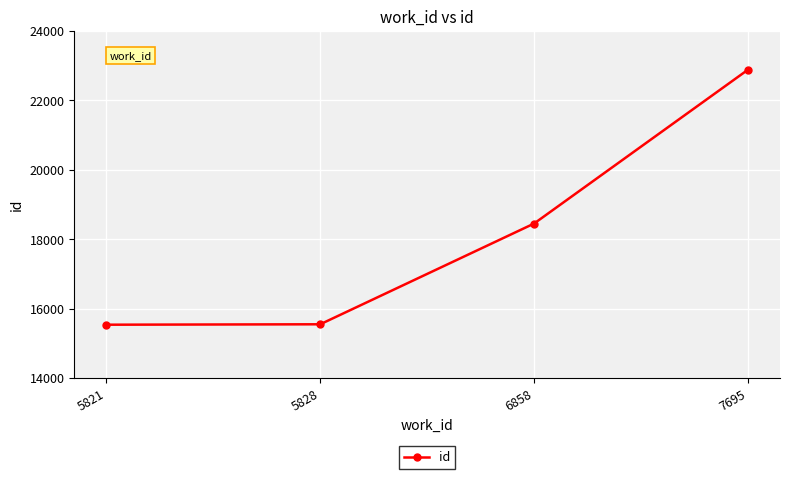

Which category has the highest value across all series?

7695